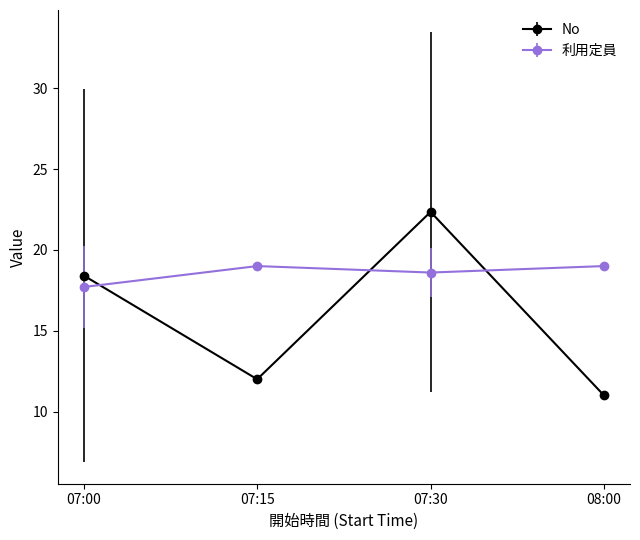

What is the label of the 1st point from the left?

07:00